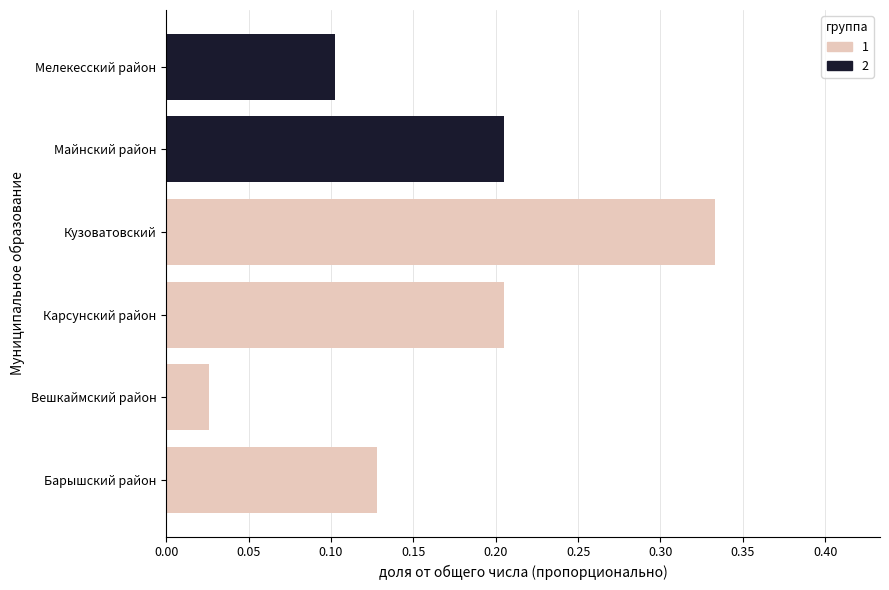

Is it true that the value at Карсунский район is 0.0?

False